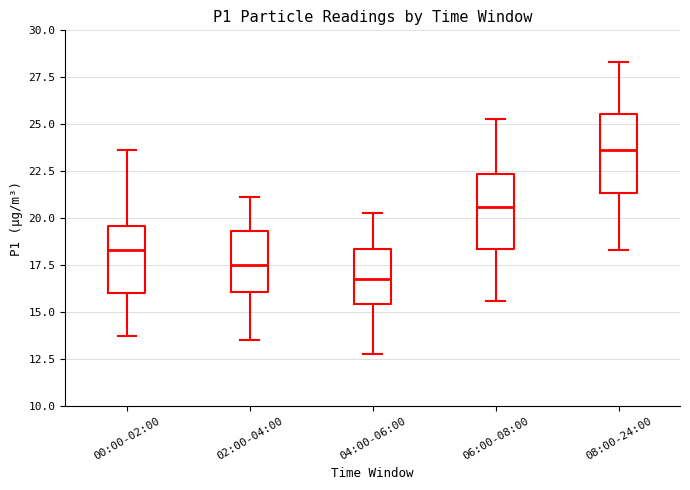

Where does the upper whisker of the box for 08:00-24:00 end on the y-axis? The values are not printed on the chart, so give them approximately, as read against the axis.

28.5